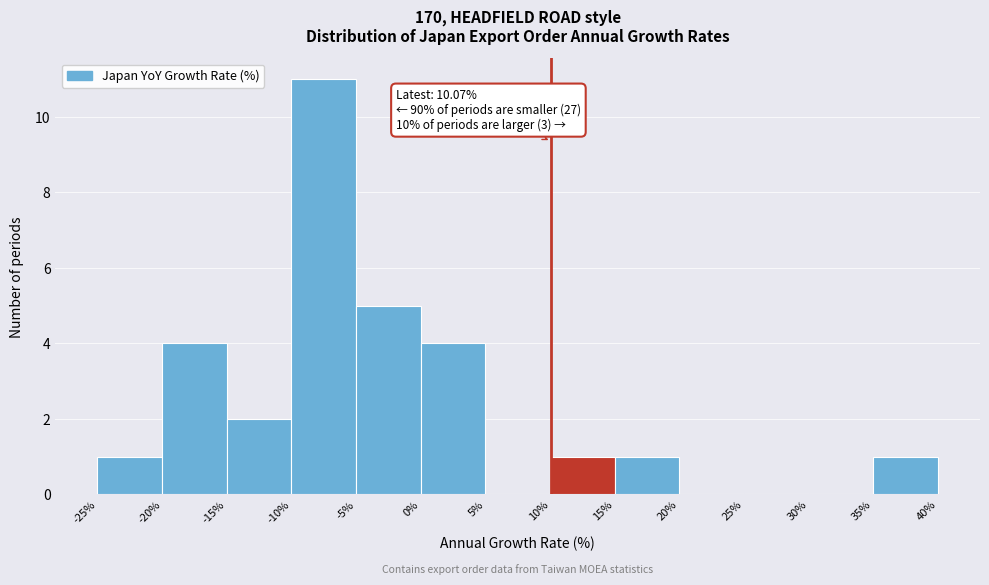

Over which range of the x-axis is the bar tallest?

-10% to -5%